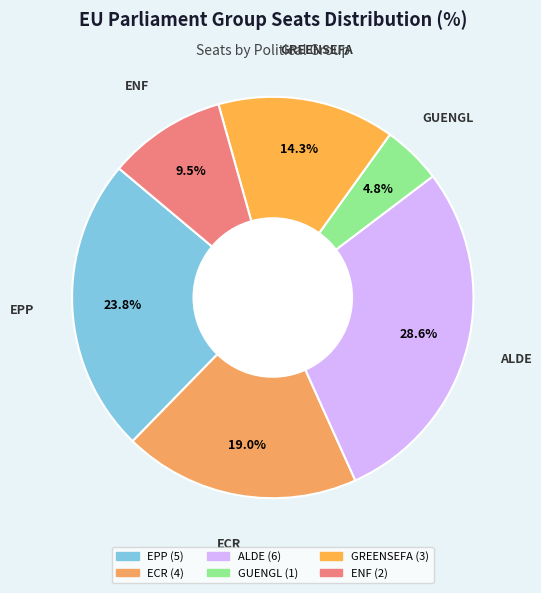

What percentage is NOT represented by ECR?

81.0%